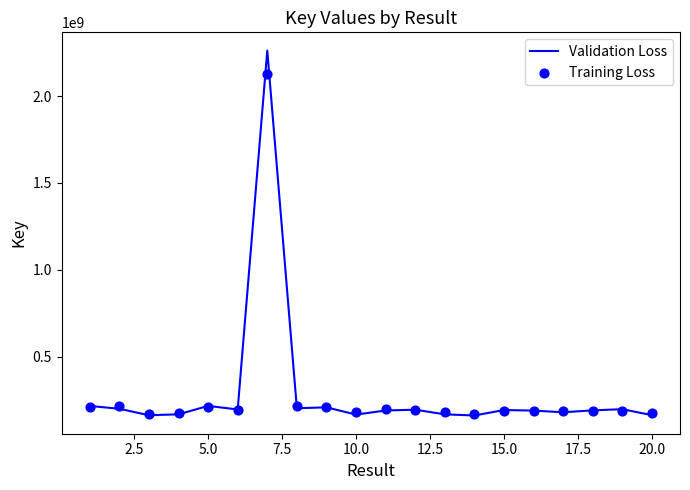

The value of Validation Loss at 10.0 is 274508094.6. True or false?

False